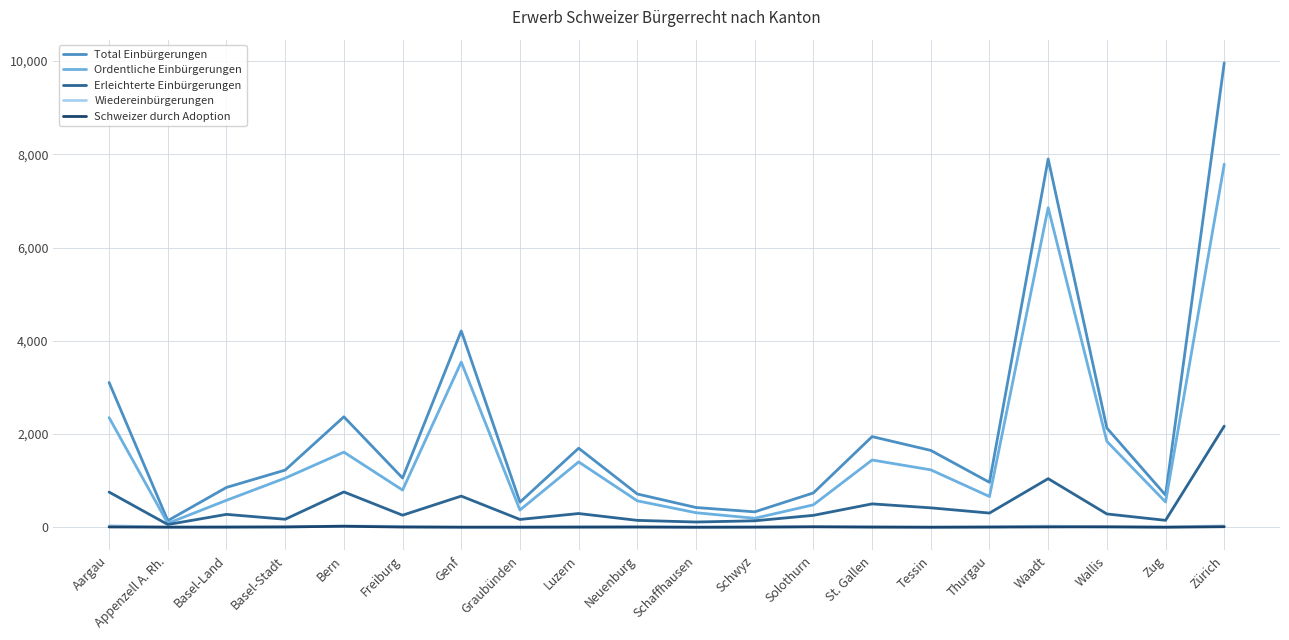

Which series has the largest total across all categories?

Total Einbürgerungen